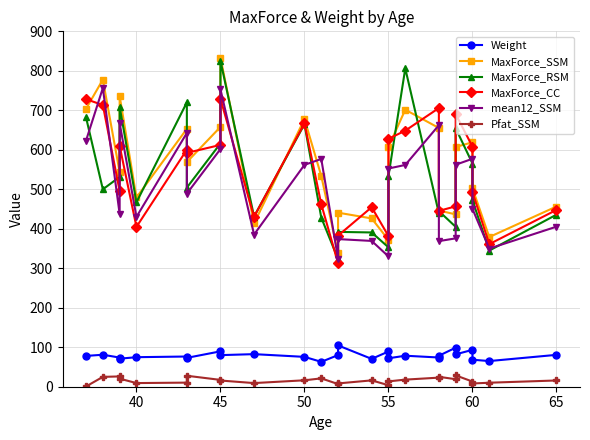

What is the difference between the maximum and minimum values in the MaxForce_RSM series?

502.2